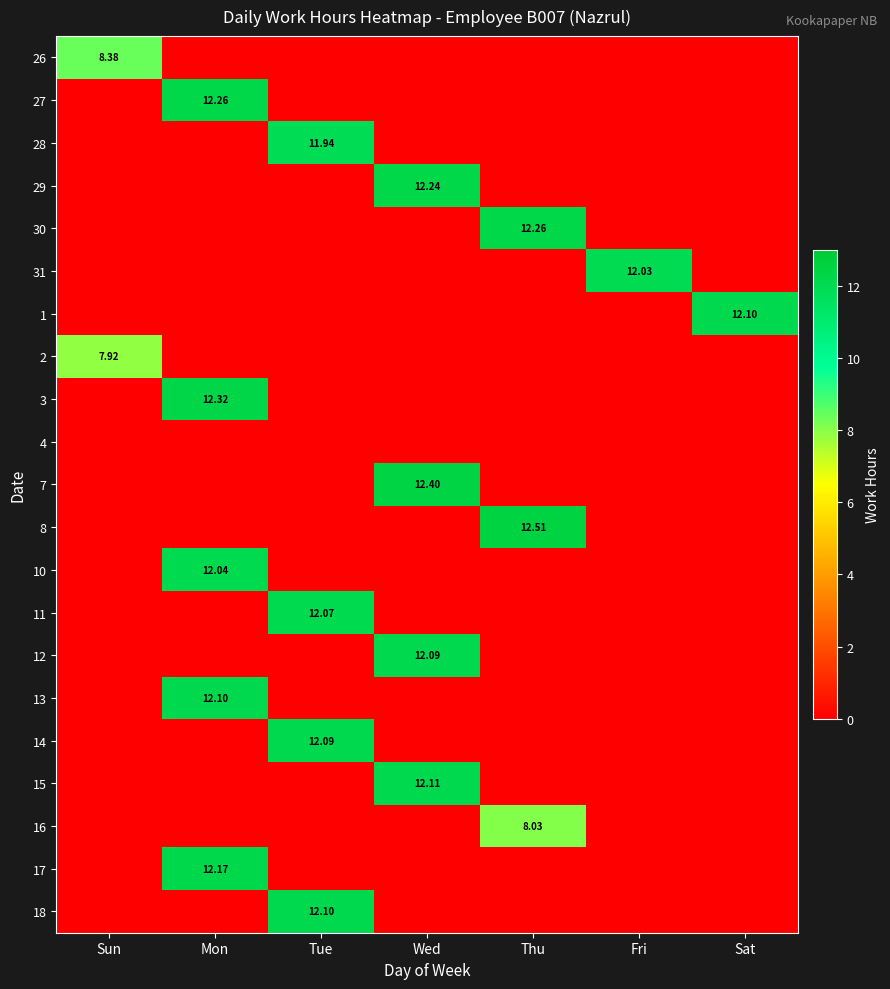

Is it true that 10 equals 5.4 at Sat?

False